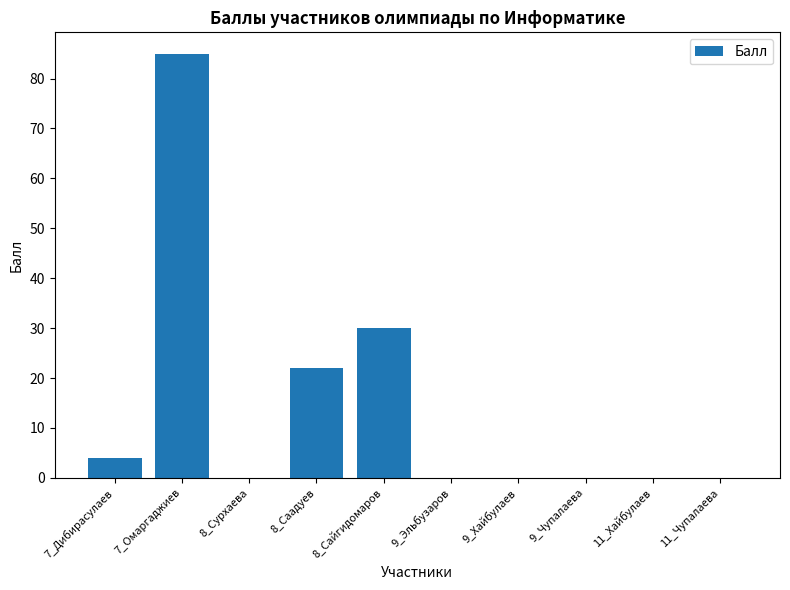

What value does the data have at 8_Сайгидомаров, to the nearest 5?

30